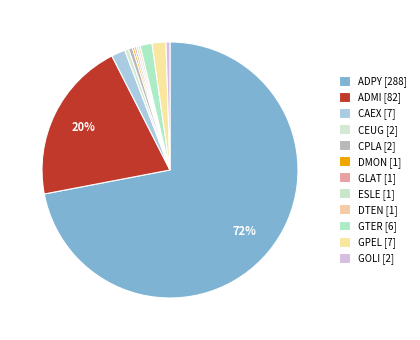

Is it true that CEUG is 0% of the pie?

True